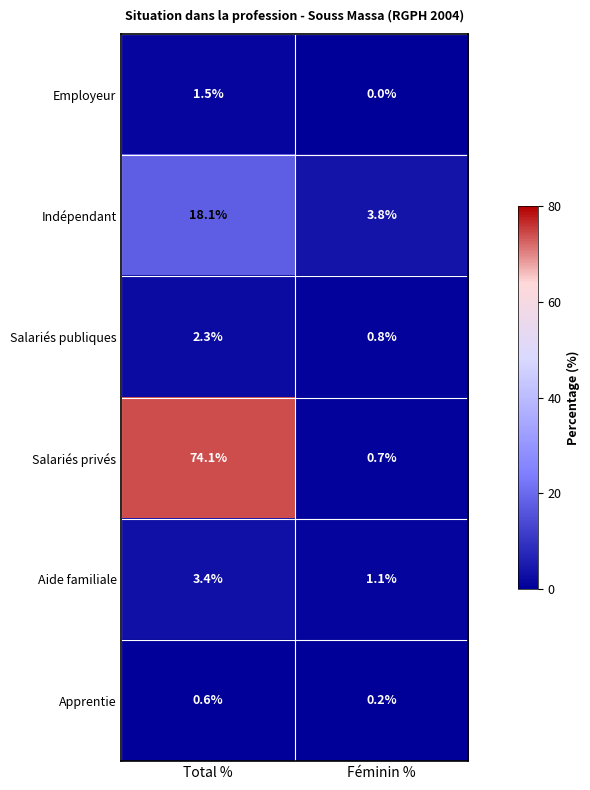

Reading left to right, list all the values displayed in this chart.

Employeur: Total %=1.5	Féminin %=0.0
Indépendant: Total %=18.1	Féminin %=3.8
Salariés publiques: Total %=2.3	Féminin %=0.8
Salariés privés: Total %=74.1	Féminin %=0.7
Aide familiale: Total %=3.4	Féminin %=1.1
Apprentie: Total %=0.6	Féminin %=0.2